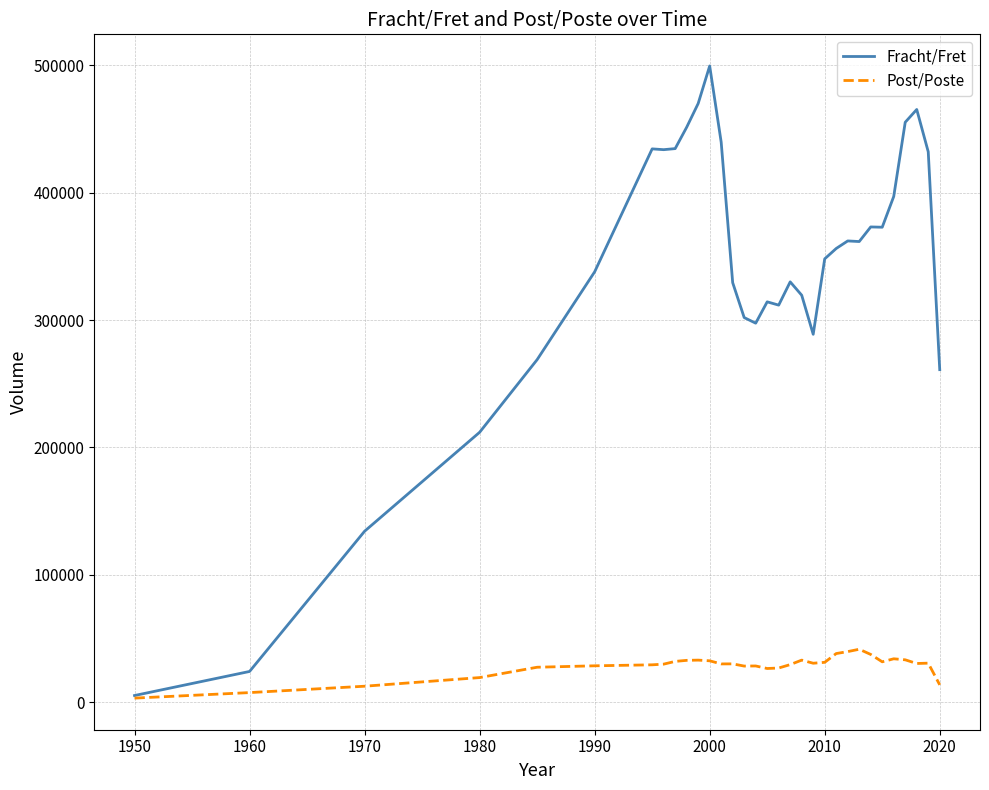

Rank the series by their average value, from highest to lowest.

Fracht/Fret, Post/Poste